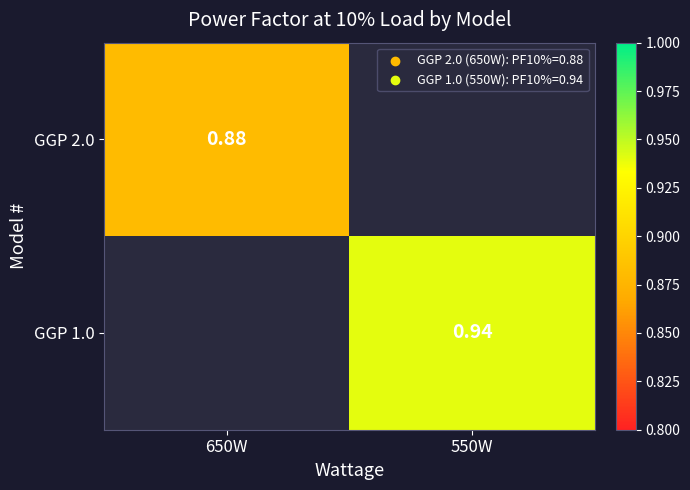

How many distinct data groups are displayed?

2